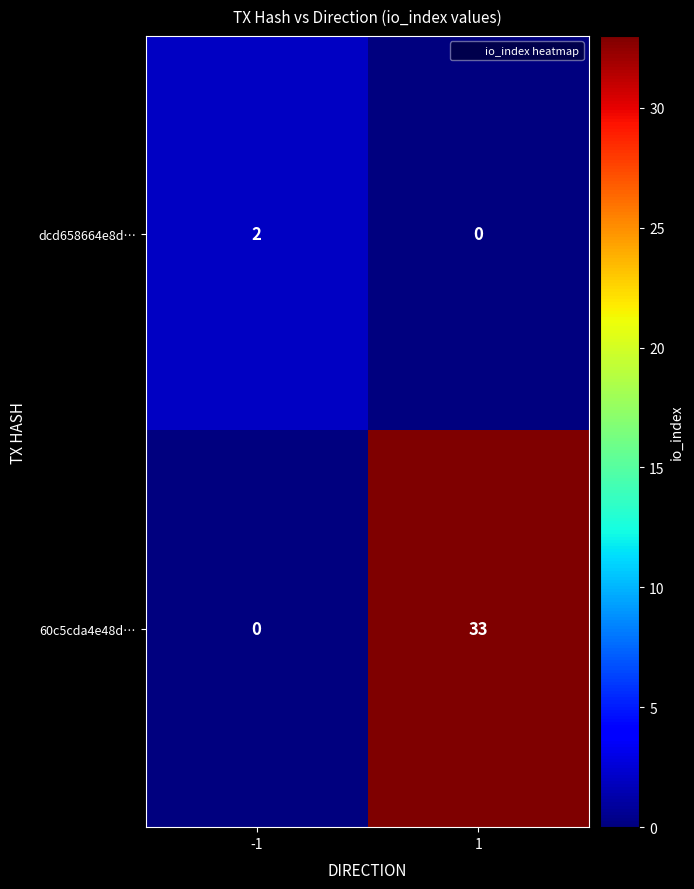

Which series changed the most between -1 and 1?

60c5cda4e48d…